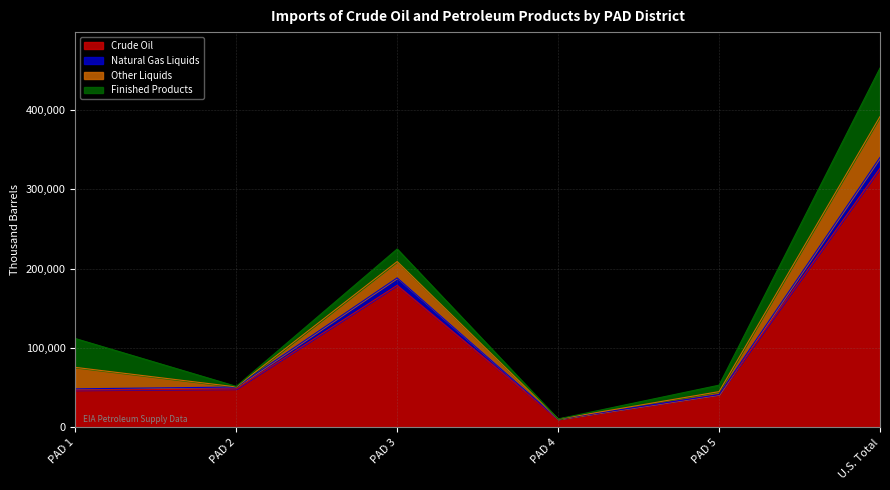

The Crude Oil series shows 587153 at U.S. Total. True or false?

False